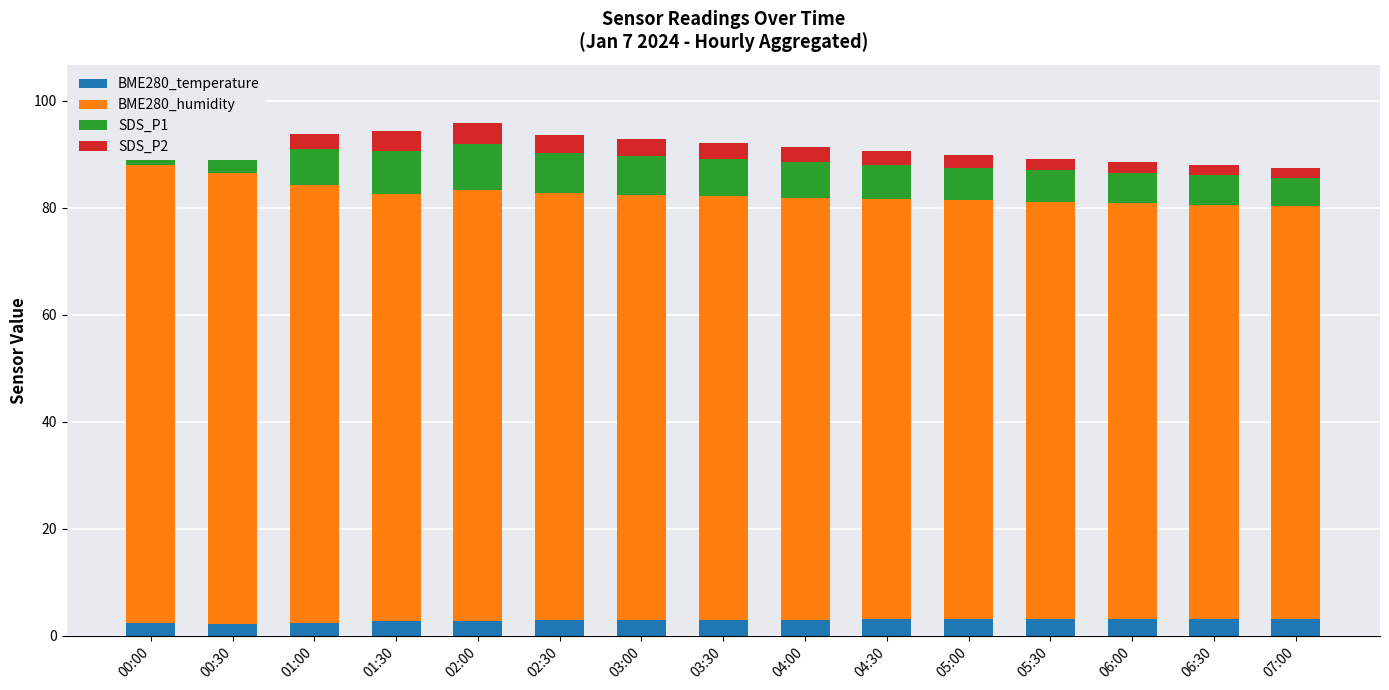

Read the BME280_humidity value at 01:00.

81.9